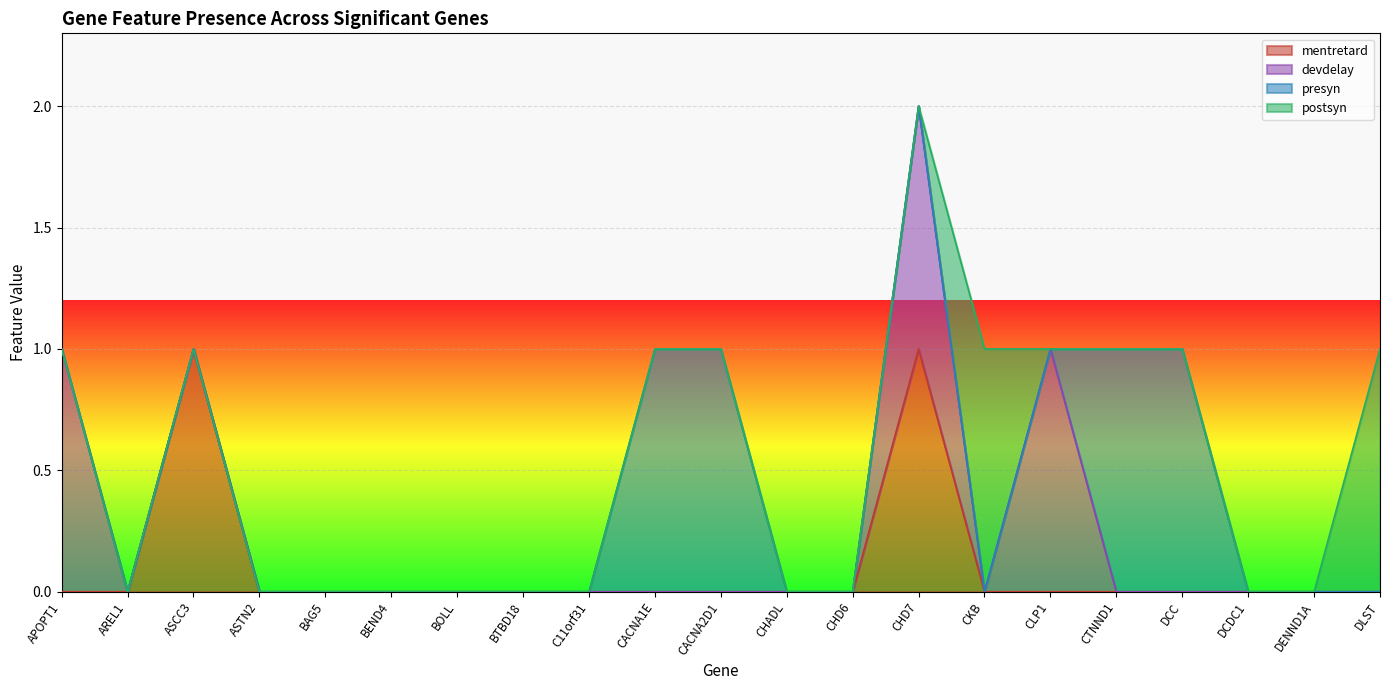

What is the difference between the maximum and minimum values in the devdelay series?

1